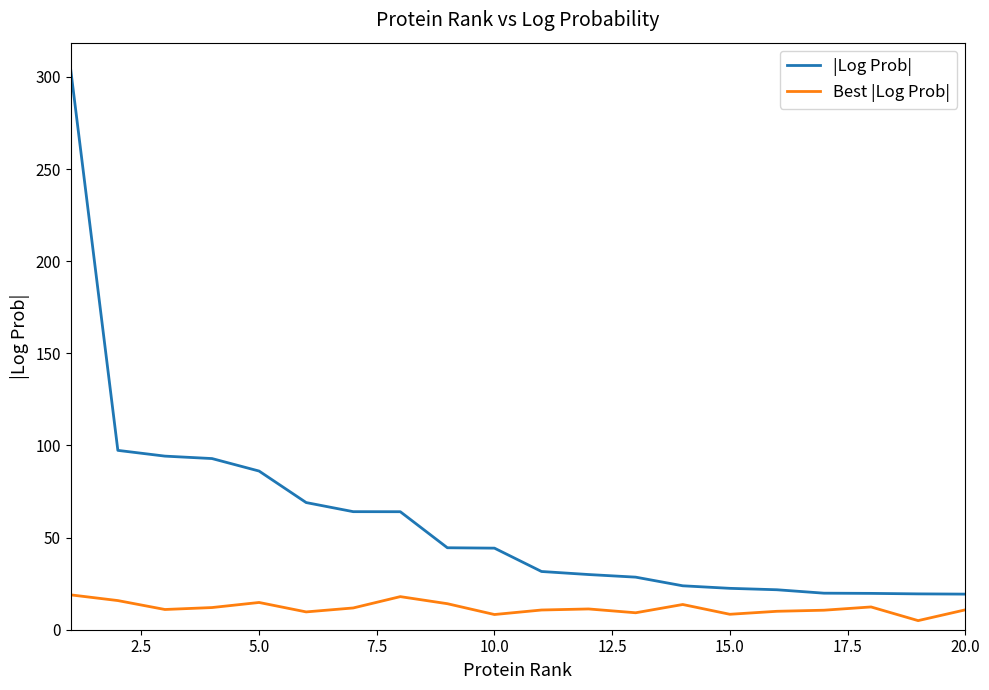

At how many categories does at least one series exceed 169?

1